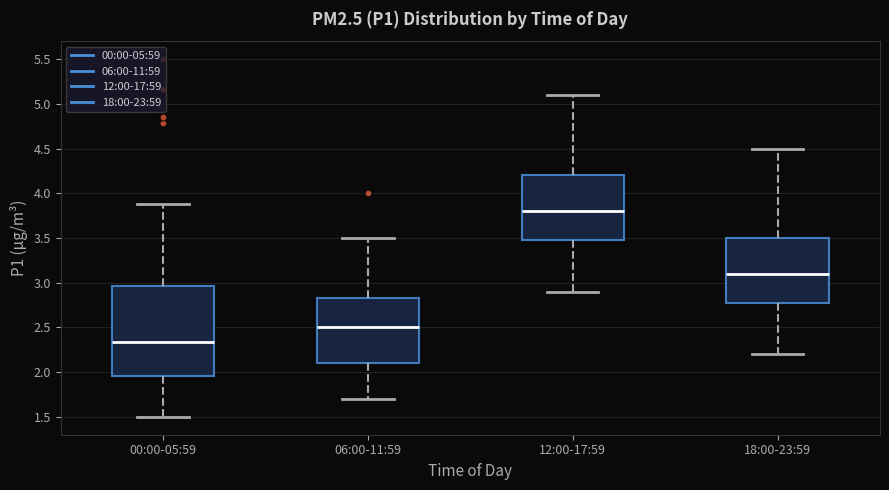

Reading left to right, read every box against the y-axis: the position of its median line, the range the box covers, and the ends of its whiskers. The values are not printed on the chart, so give them approximately, as read against the axis.

00:00-05:59: median 2.35, box 1.95 to 2.95, whiskers 1.50 to 3.90
06:00-11:59: median 2.50, box 2.10 to 2.85, whiskers 1.70 to 3.50
12:00-17:59: median 3.80, box 3.50 to 4.20, whiskers 2.90 to 5.10
18:00-23:59: median 3.10, box 2.80 to 3.50, whiskers 2.20 to 4.50